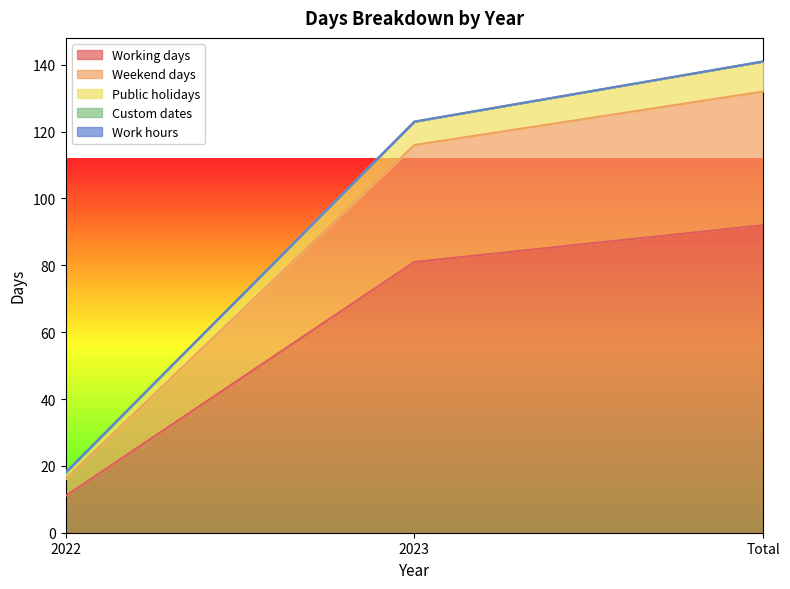

What is the difference between the highest and lowest values at Total?

49